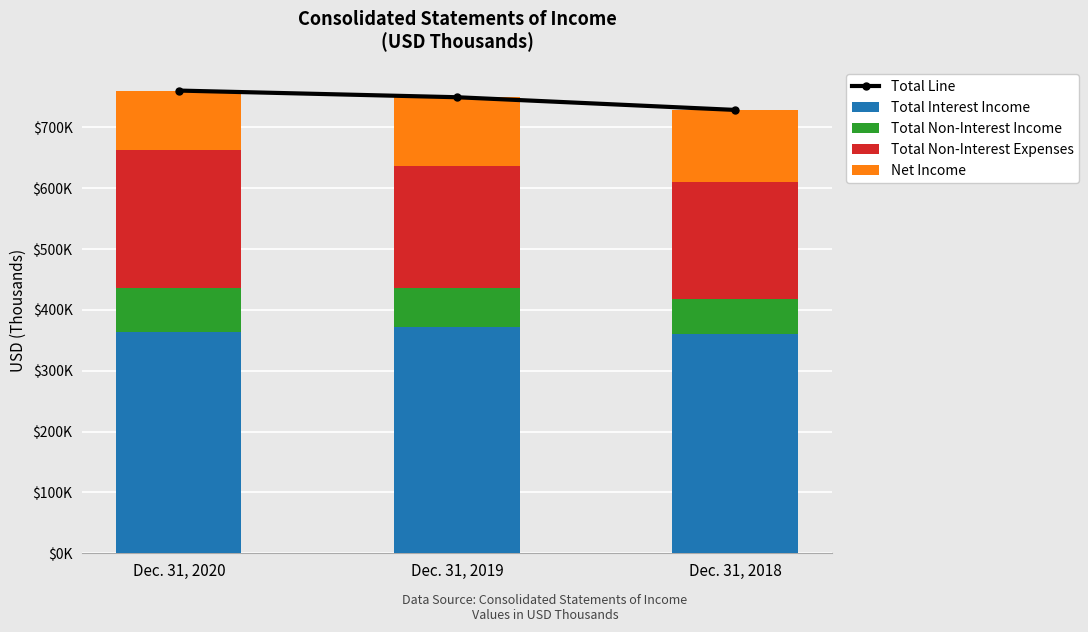

The Total Non-Interest Expenses series shows 316825 at Dec. 31, 2018. True or false?

False